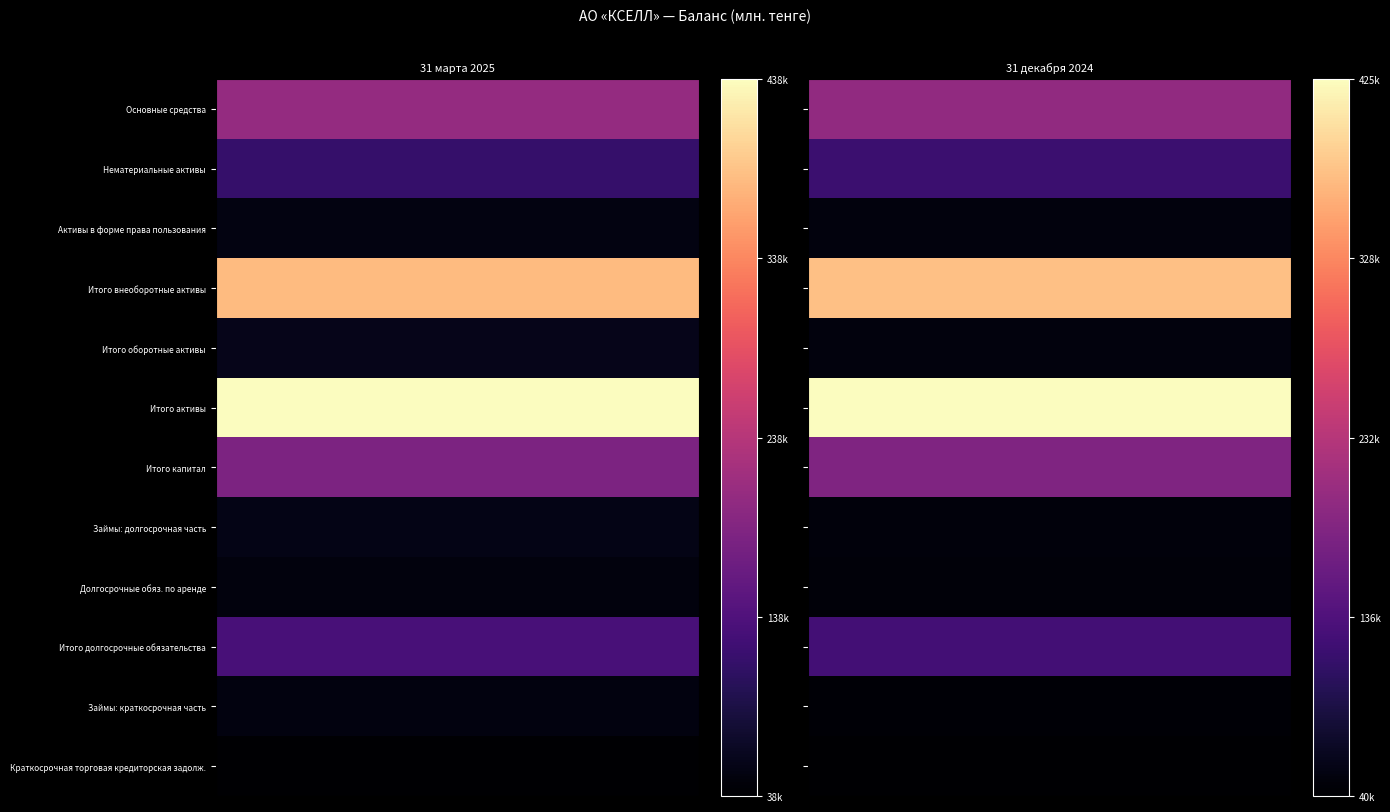

True or false: Займы: долгосрочная часть has a value of 55000 at 0.

True